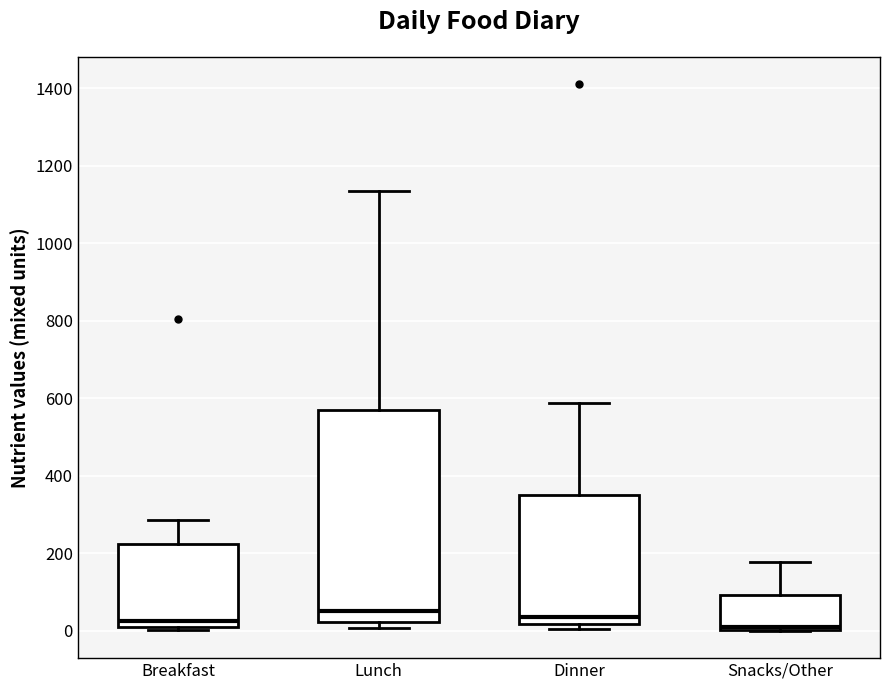

Reading left to right, read every box against the y-axis: the position of its median line, the range the box covers, and the ends of its whiskers. The values are not printed on the chart, so give them approximately, as read against the axis.

Breakfast: median 20, box 0 to 220, whiskers 0 (just below the box's lower edge) to 280
Lunch: median 60, box 20 to 580, whiskers 0 to 1140
Dinner: median 40, box 20 to 360, whiskers 0 to 580
Snacks/Other: median 0 (just above the box's lower edge), box 0 to 100, whiskers 0 to 180